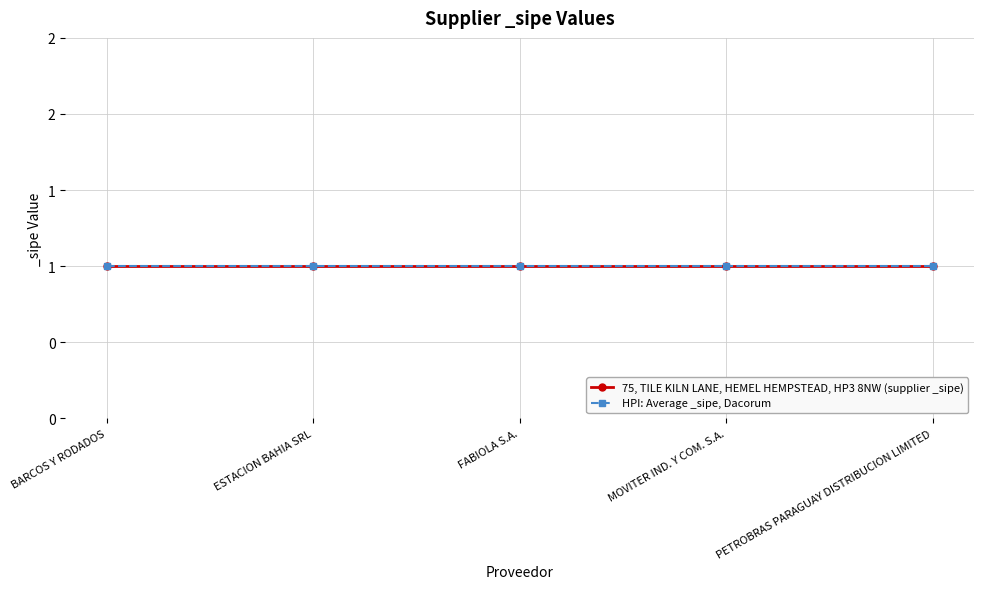

At which label does Provider IDs reach its peak?

MOVITER IND. Y COM. S.A.